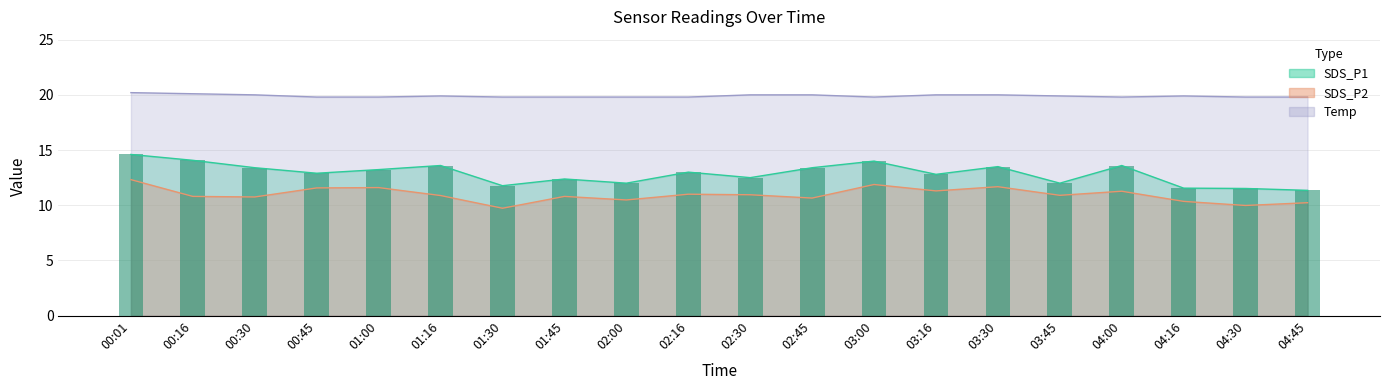

What is the total value across all series at 03:45?

42.8